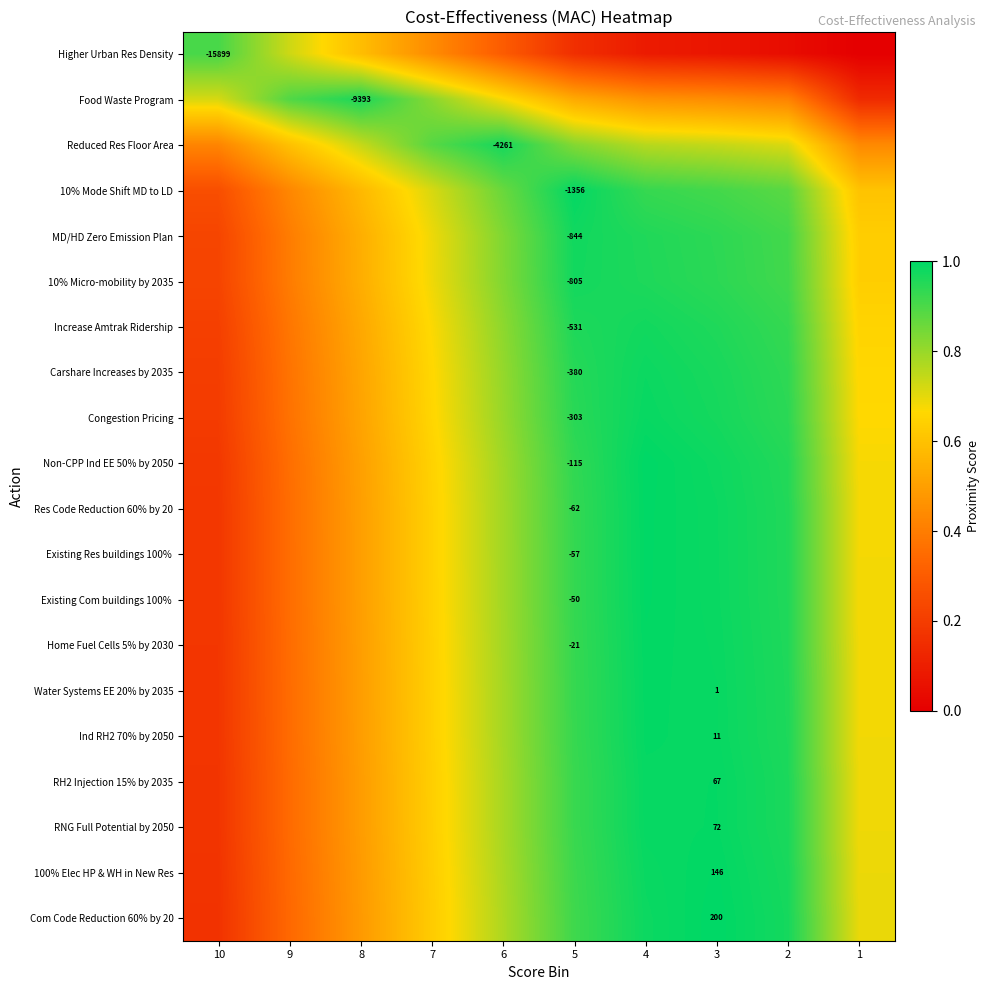

Which label corresponds to the largest value in the chart?

3